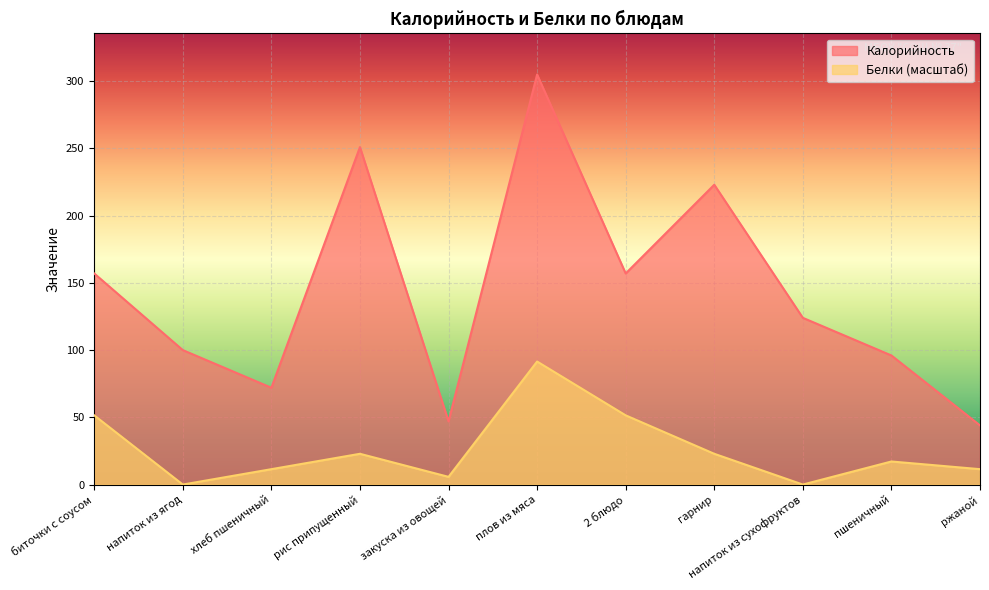

What is the greatest value displayed?

305.0